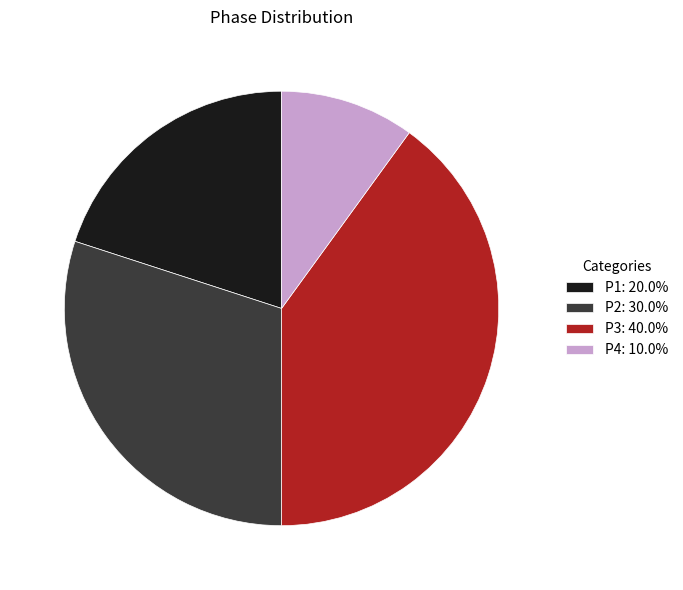

Does P4 represent more than half of the total?

No